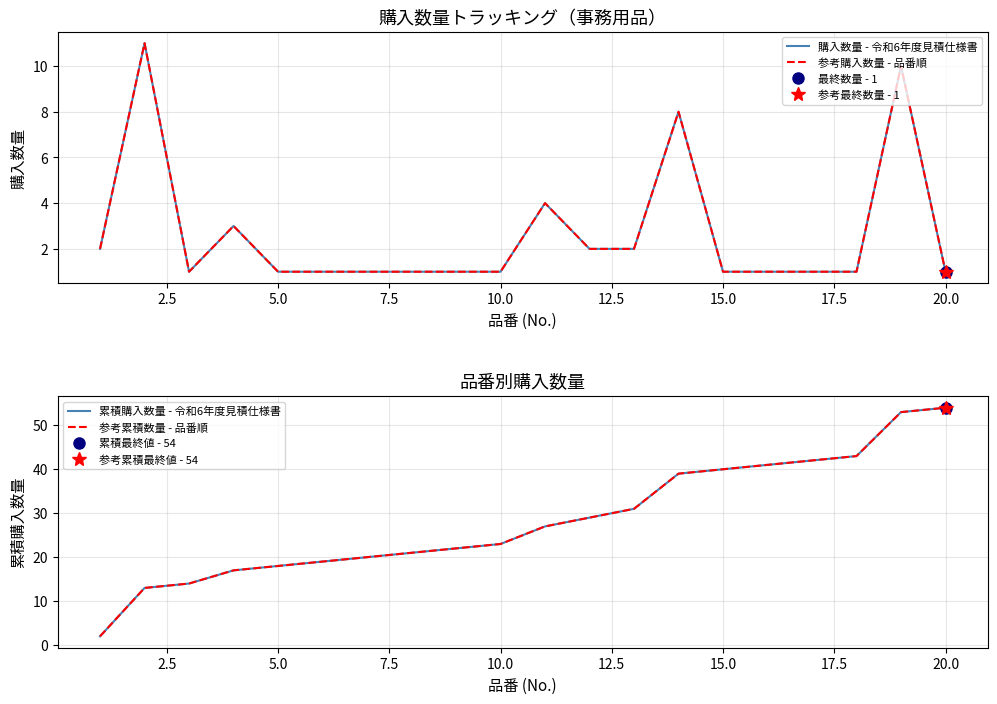

List the series in order of their peak value, lowest first.

購入数量 - 令和6年度見積仕様書, 参考購入数量 - 品番順, 累積購入数量 - 令和6年度見積仕様書, 参考累積数量 - 品番順